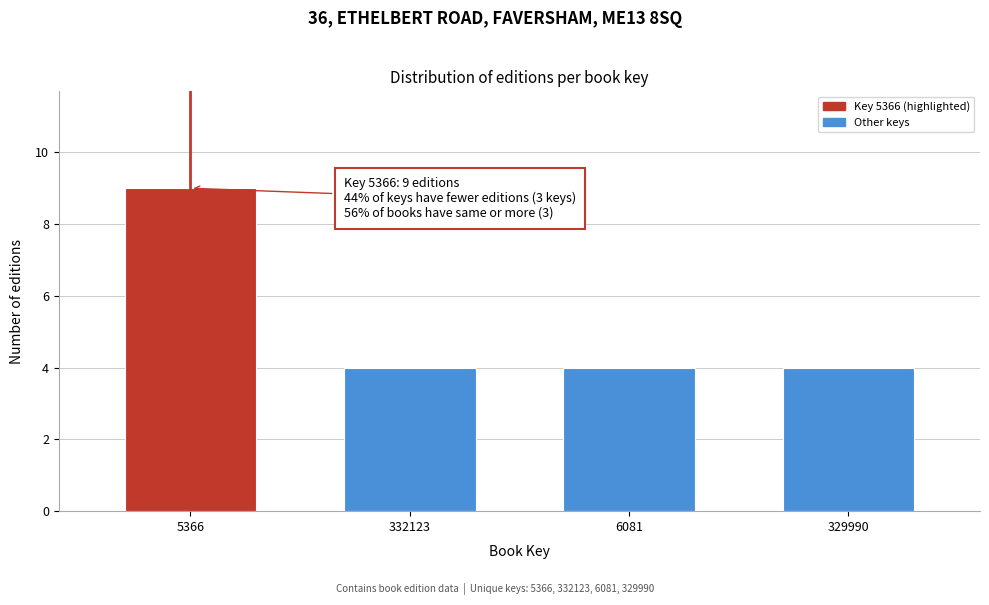

Reading right to left, transcribe all the data shown in this chart.

4	4	4	9